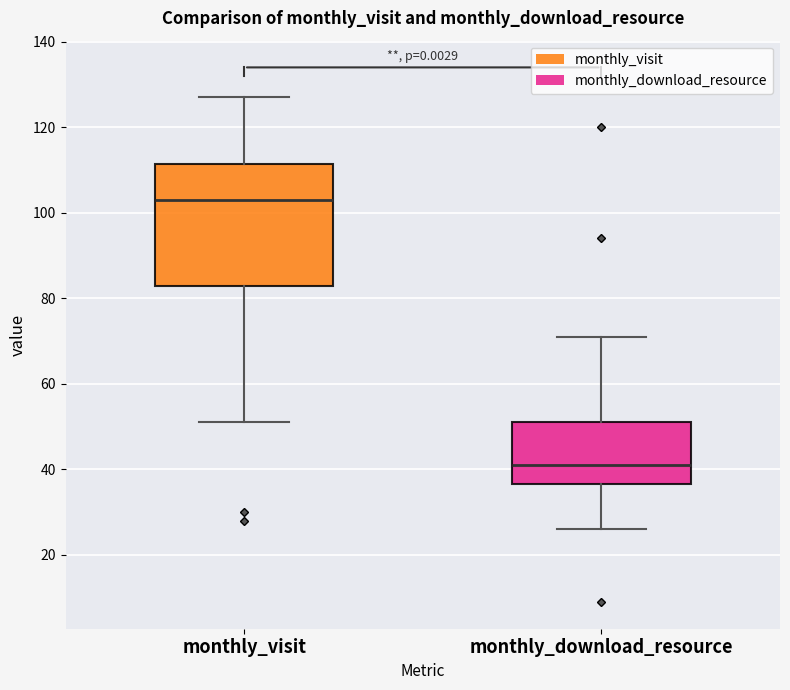

Reading left to right, read every box against the y-axis: the position of its median line, the range the box covers, and the ends of its whiskers. The values are not printed on the chart, so give them approximately, as read against the axis.

monthly_visit: median 104, box 84 to 112, whiskers 52 to 128
monthly_download_resource: median 42, box 36 to 52, whiskers 26 to 72